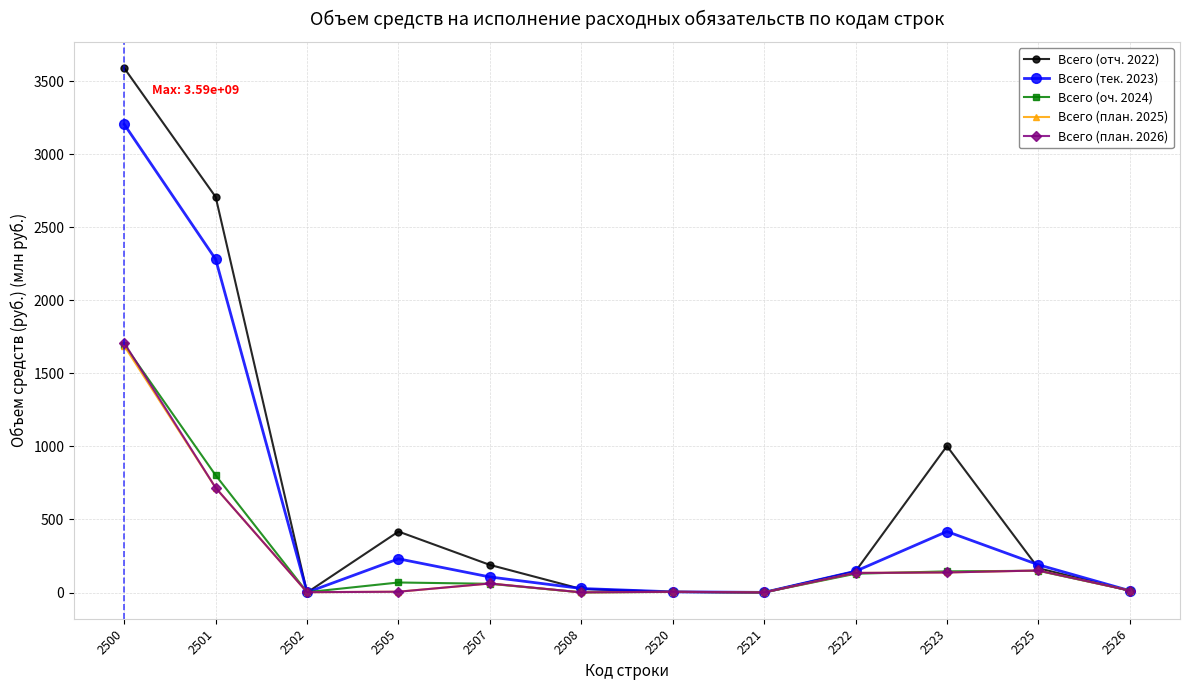

How many intersections are there between Всего (план. 2026) and Всего (тек. 2023)?

5